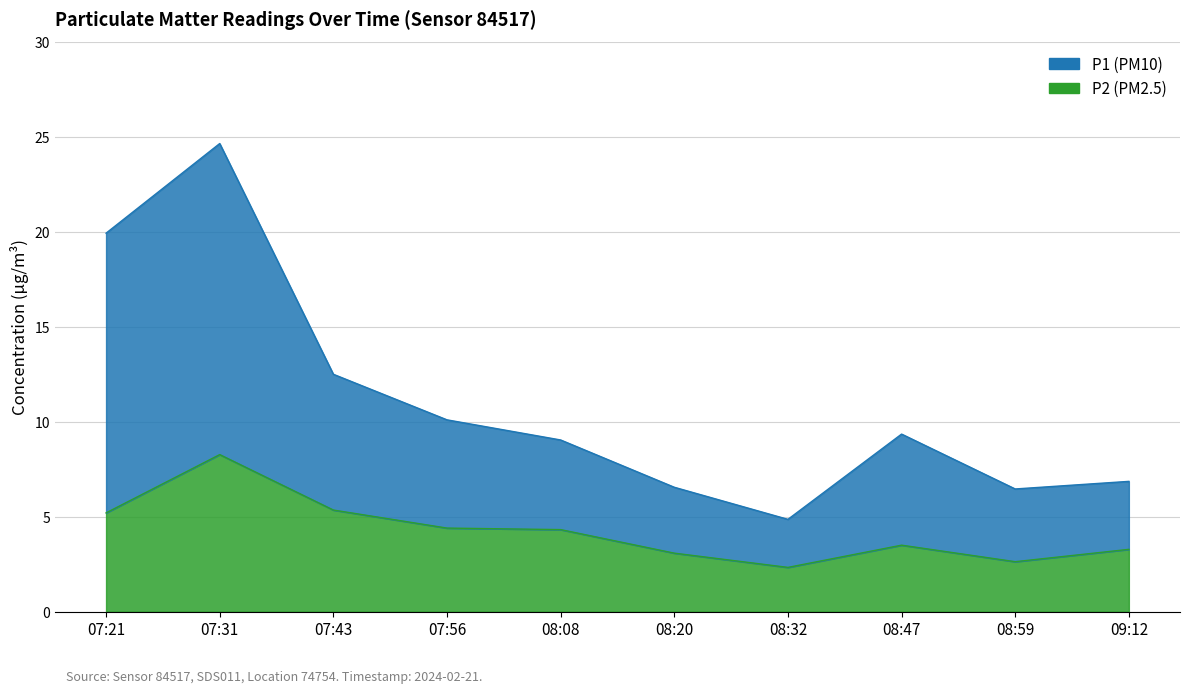

Reading left to right, what are all the values shown in this chart?

P1: 19.9	24.6	12.5	10.1	9.0	6.6	4.9	9.3	6.5	6.9
P2: 5.2	8.3	5.3	4.4	4.3	3.1	2.3	3.5	2.6	3.3